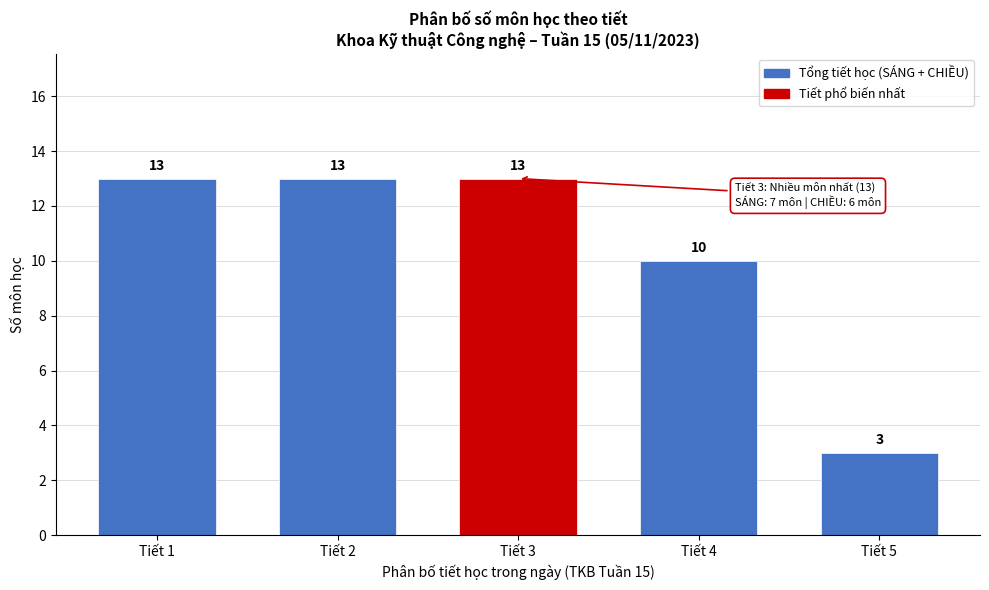

Reading right to left, list all the values displayed in this chart.

3	10	13	13	13